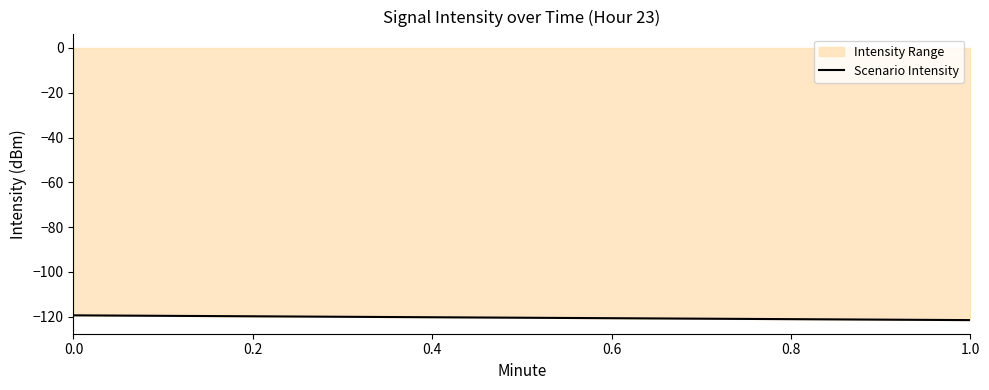

Reading left to right, list all the values displayed in this chart.

-119.4	-121.5